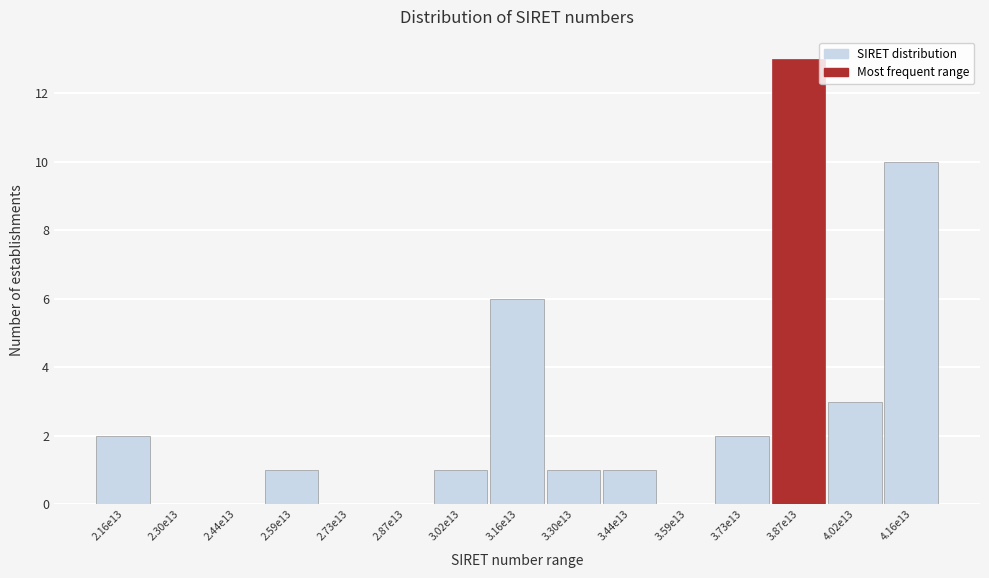

Reading left to right, transcribe all the data shown in this chart.

2.16e13=2	2.30e13=0	2.44e13=0	2.59e13=1	2.73e13=0	2.87e13=0	3.02e13=1	3.16e13=6	3.30e13=1	3.44e13=1	3.59e13=0	3.73e13=2	3.87e13=13	4.02e13=3	4.16e13=10